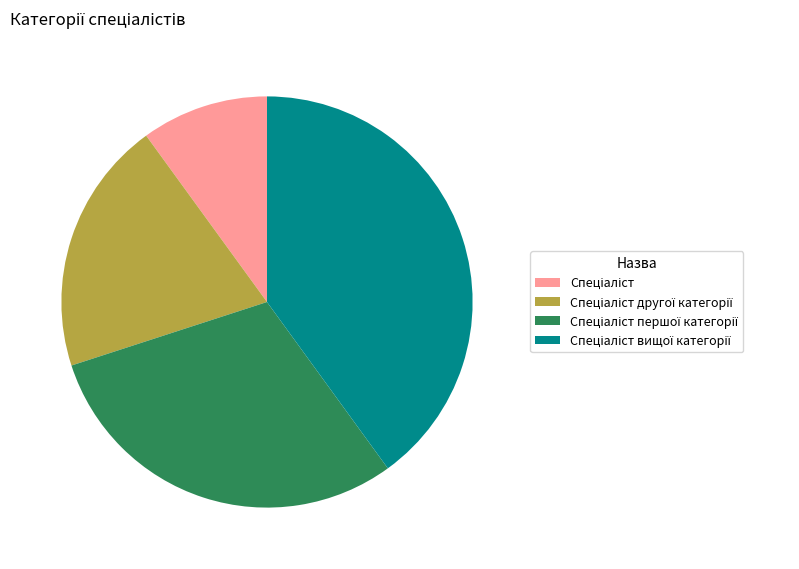

Does any single category account for the majority?

No